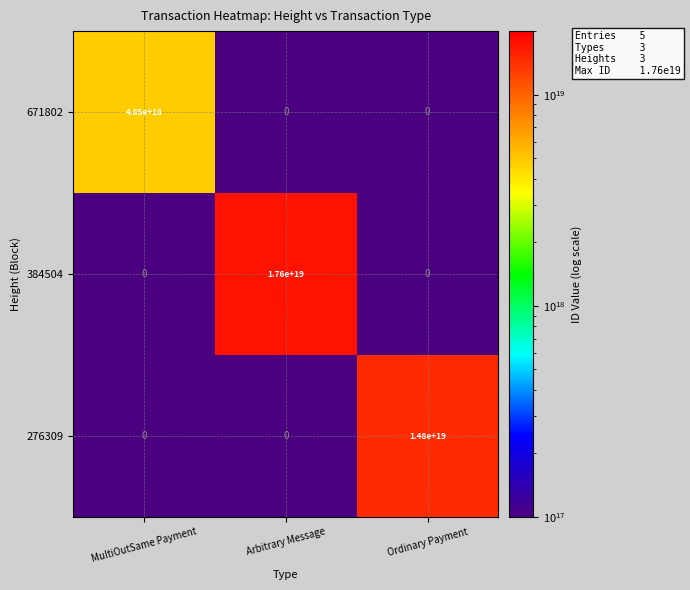

At which category does the chart reach its peak across all series?

Arbitrary Message